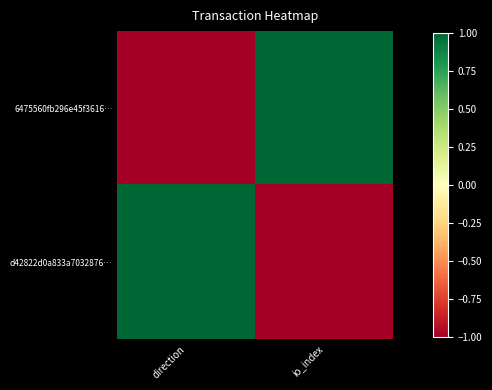

Which series has the largest total across all categories?

6475560fb296e45f3616…